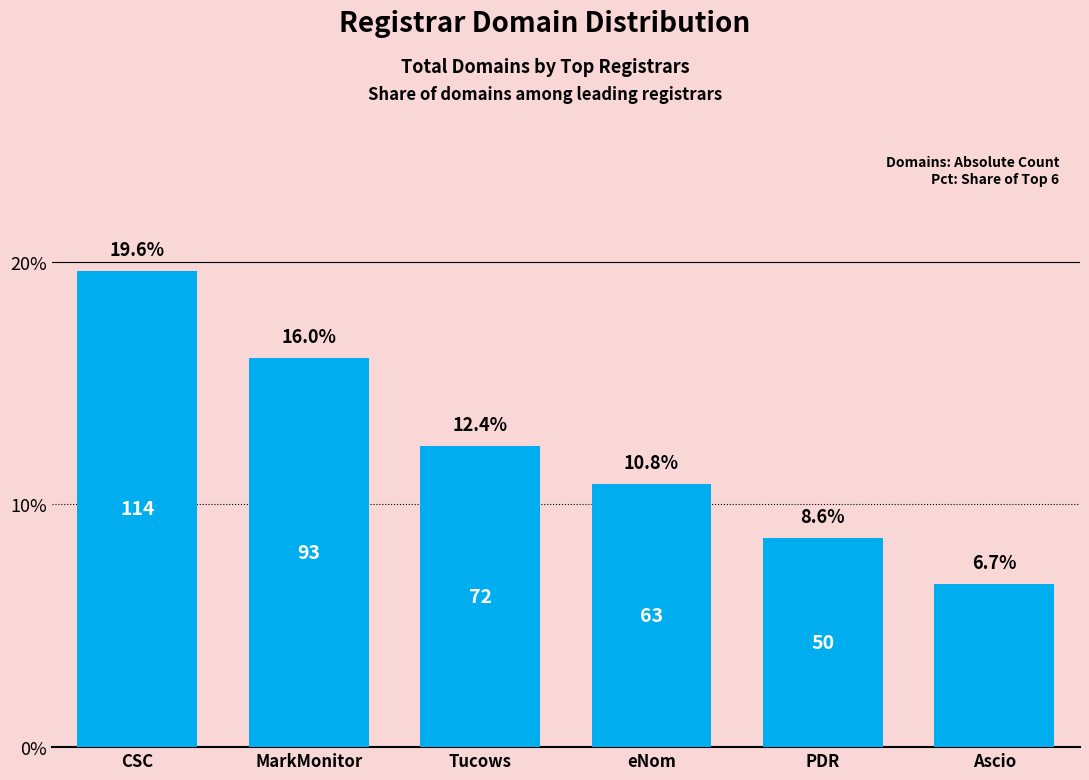

Reading left to right, list all the values displayed in this chart.

19.6	16.0	12.4	10.8	8.6	6.7